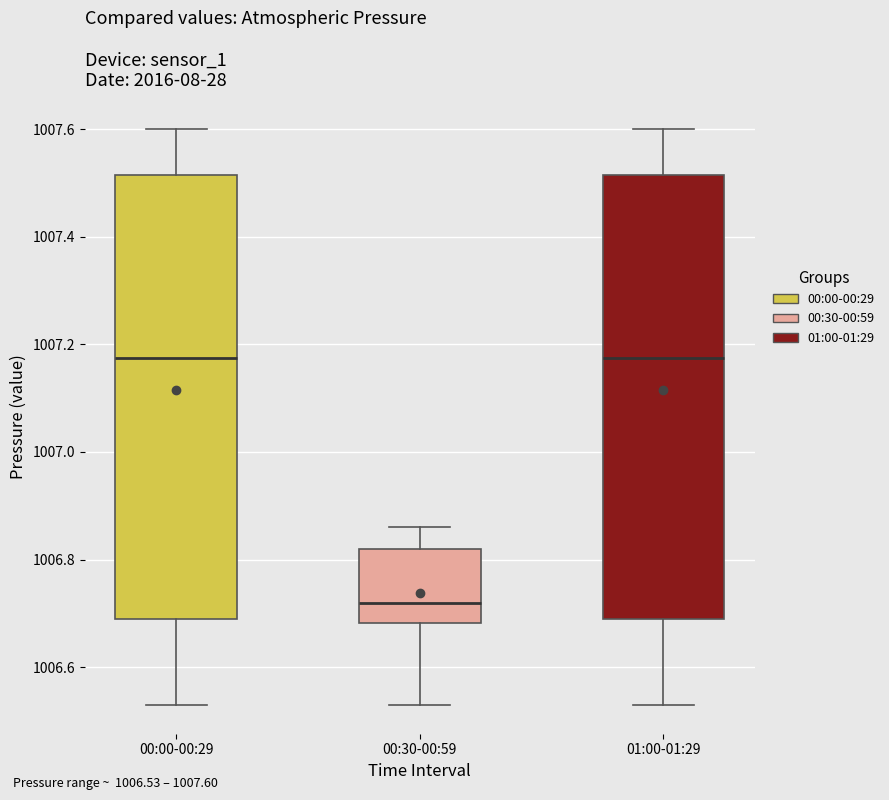

Where does the median line of the box for 00:30-00:59 sit on the y-axis? The values are not printed on the chart, so give them approximately, as read against the axis.

1006.72